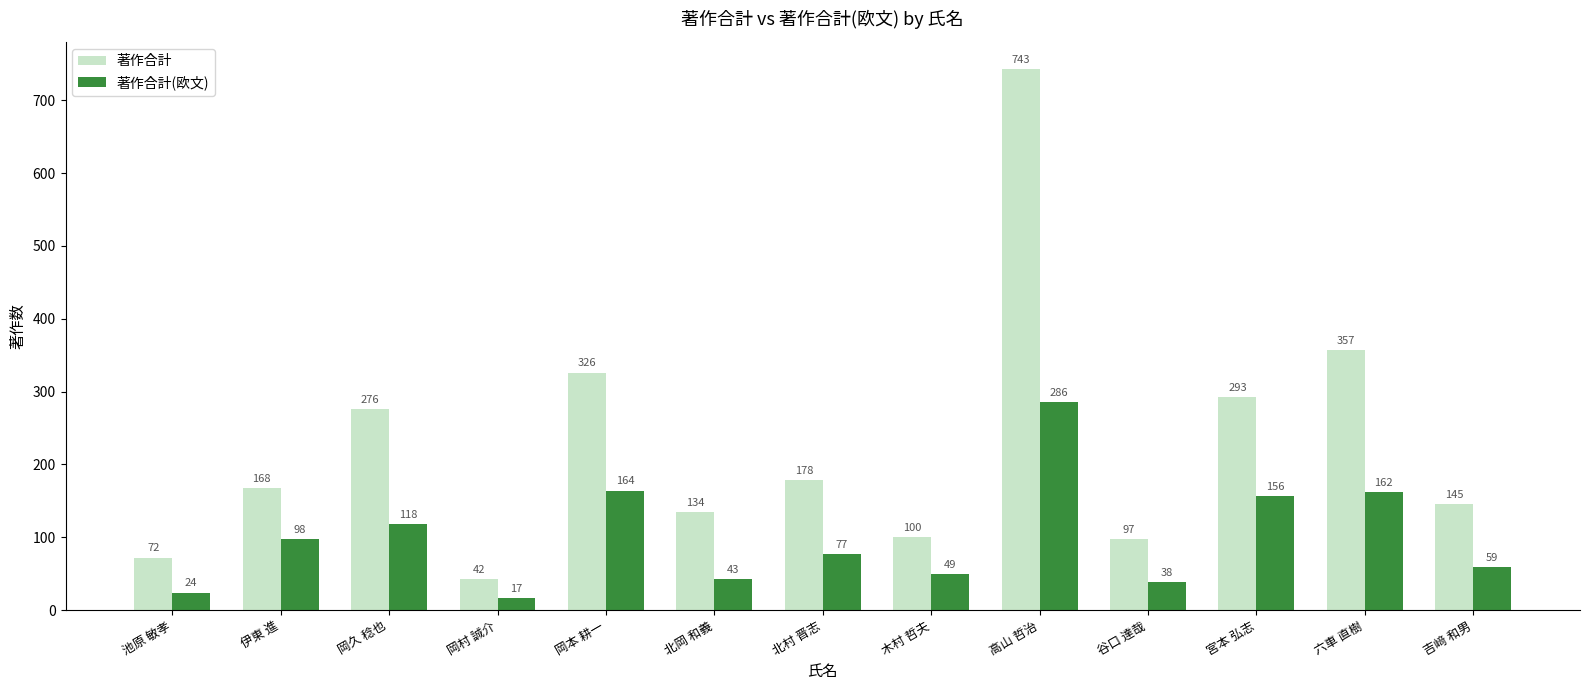

At which label does 著作合計(欧文) first exceed 77?

伊東 進